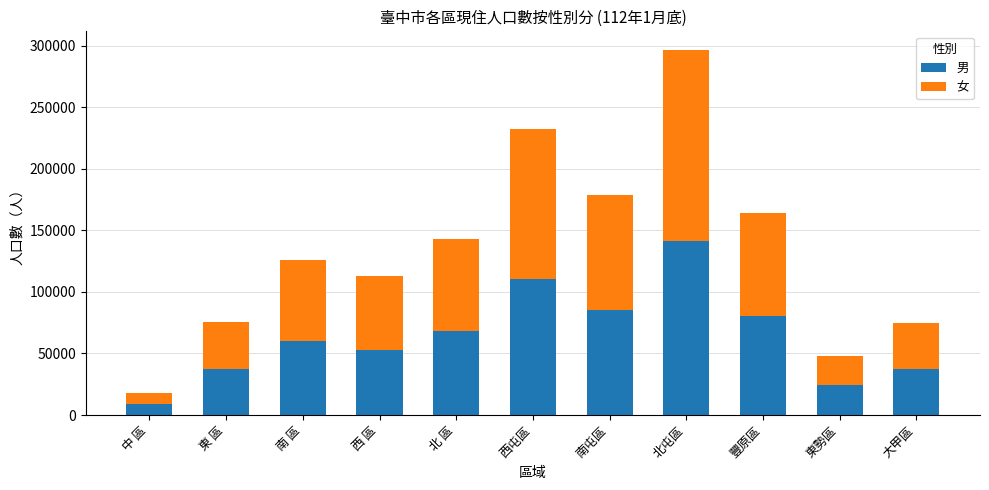

What is the sum of all 男 values?

706189